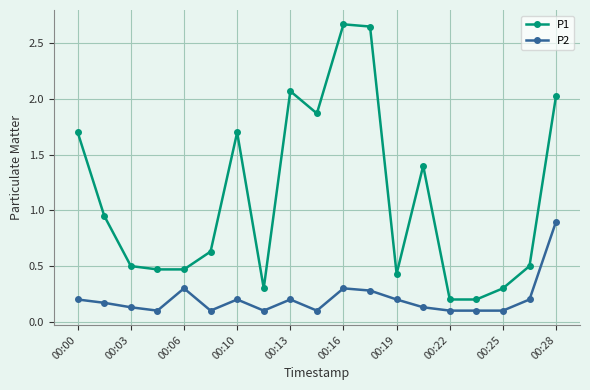

Rank the series by their maximum value, from lowest to highest.

P2, P1